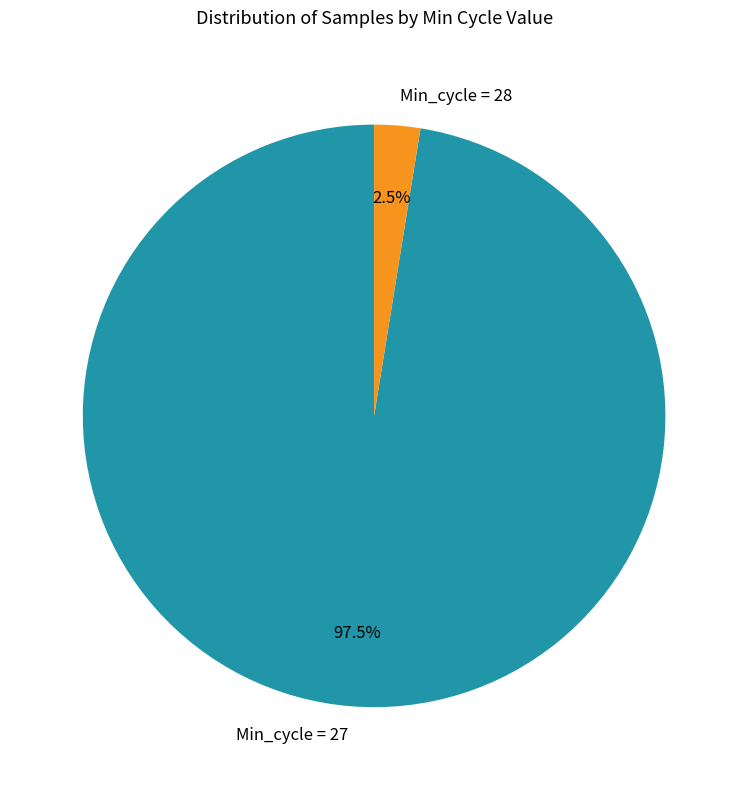

How much of the chart is everything except Min_cycle = 28?

97.5%